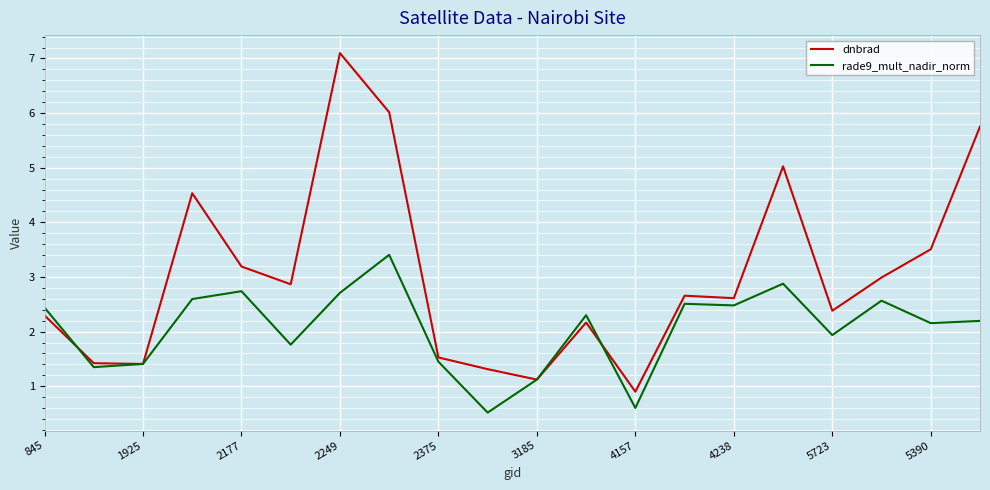

What is the highest value of the dnbrad series?

7.1